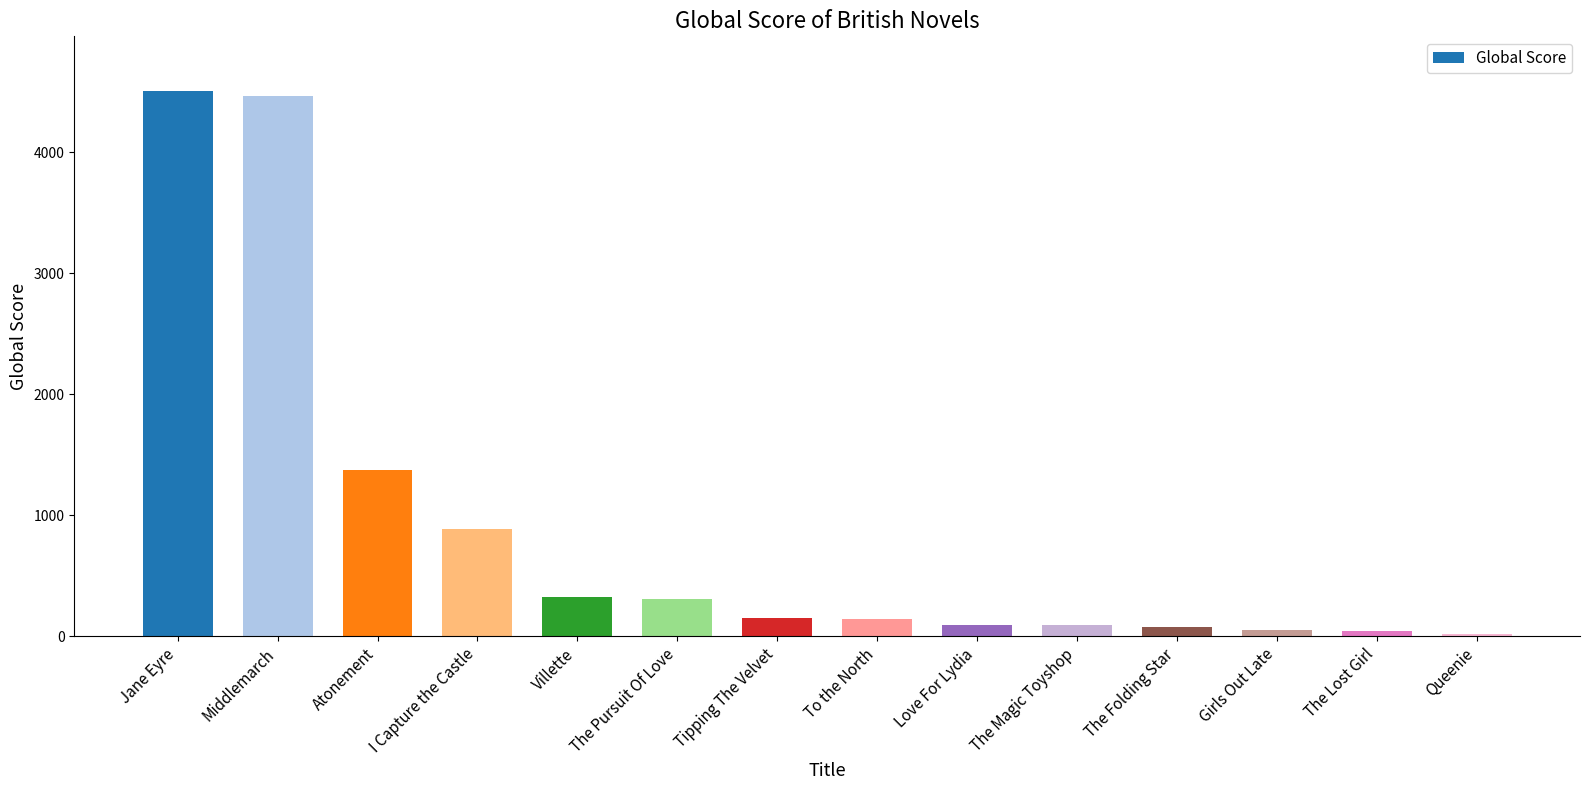

Is it true that the value at Atonement is 286?

False